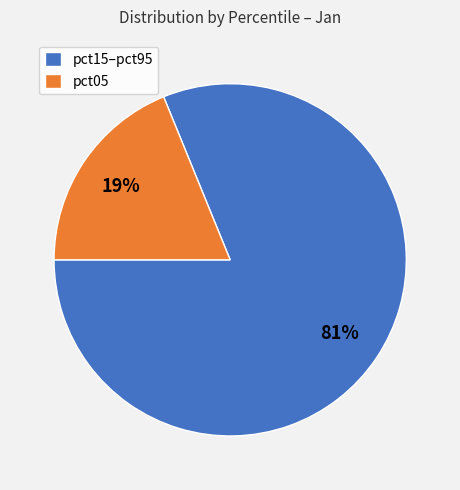

The pct15–pct95 slice represents 67% of the pie. True or false?

False